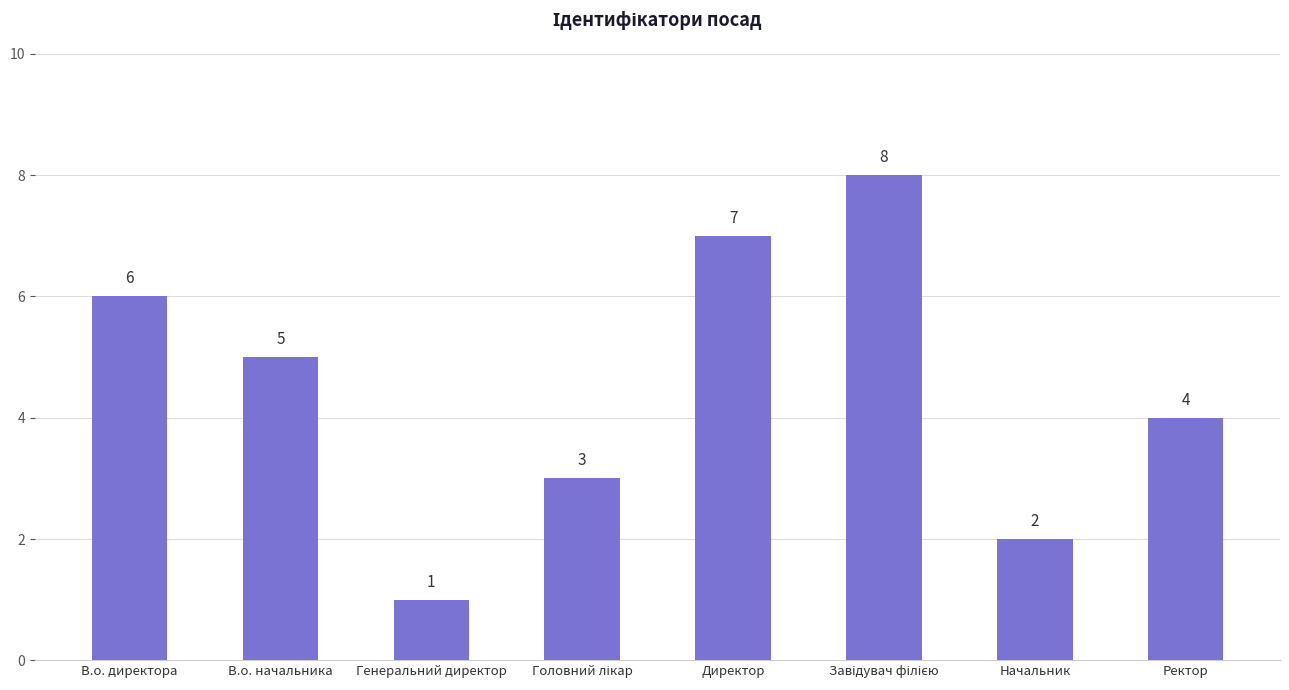

Reading left to right, transcribe all the data shown in this chart.

6	5	1	3	7	8	2	4